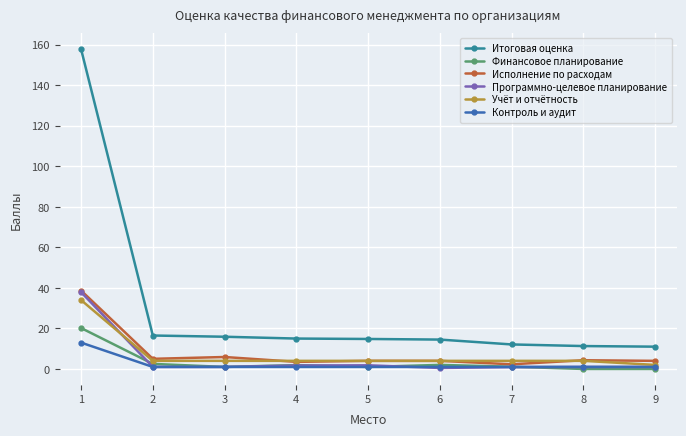

Is this an area chart (filled region under the line)?

No